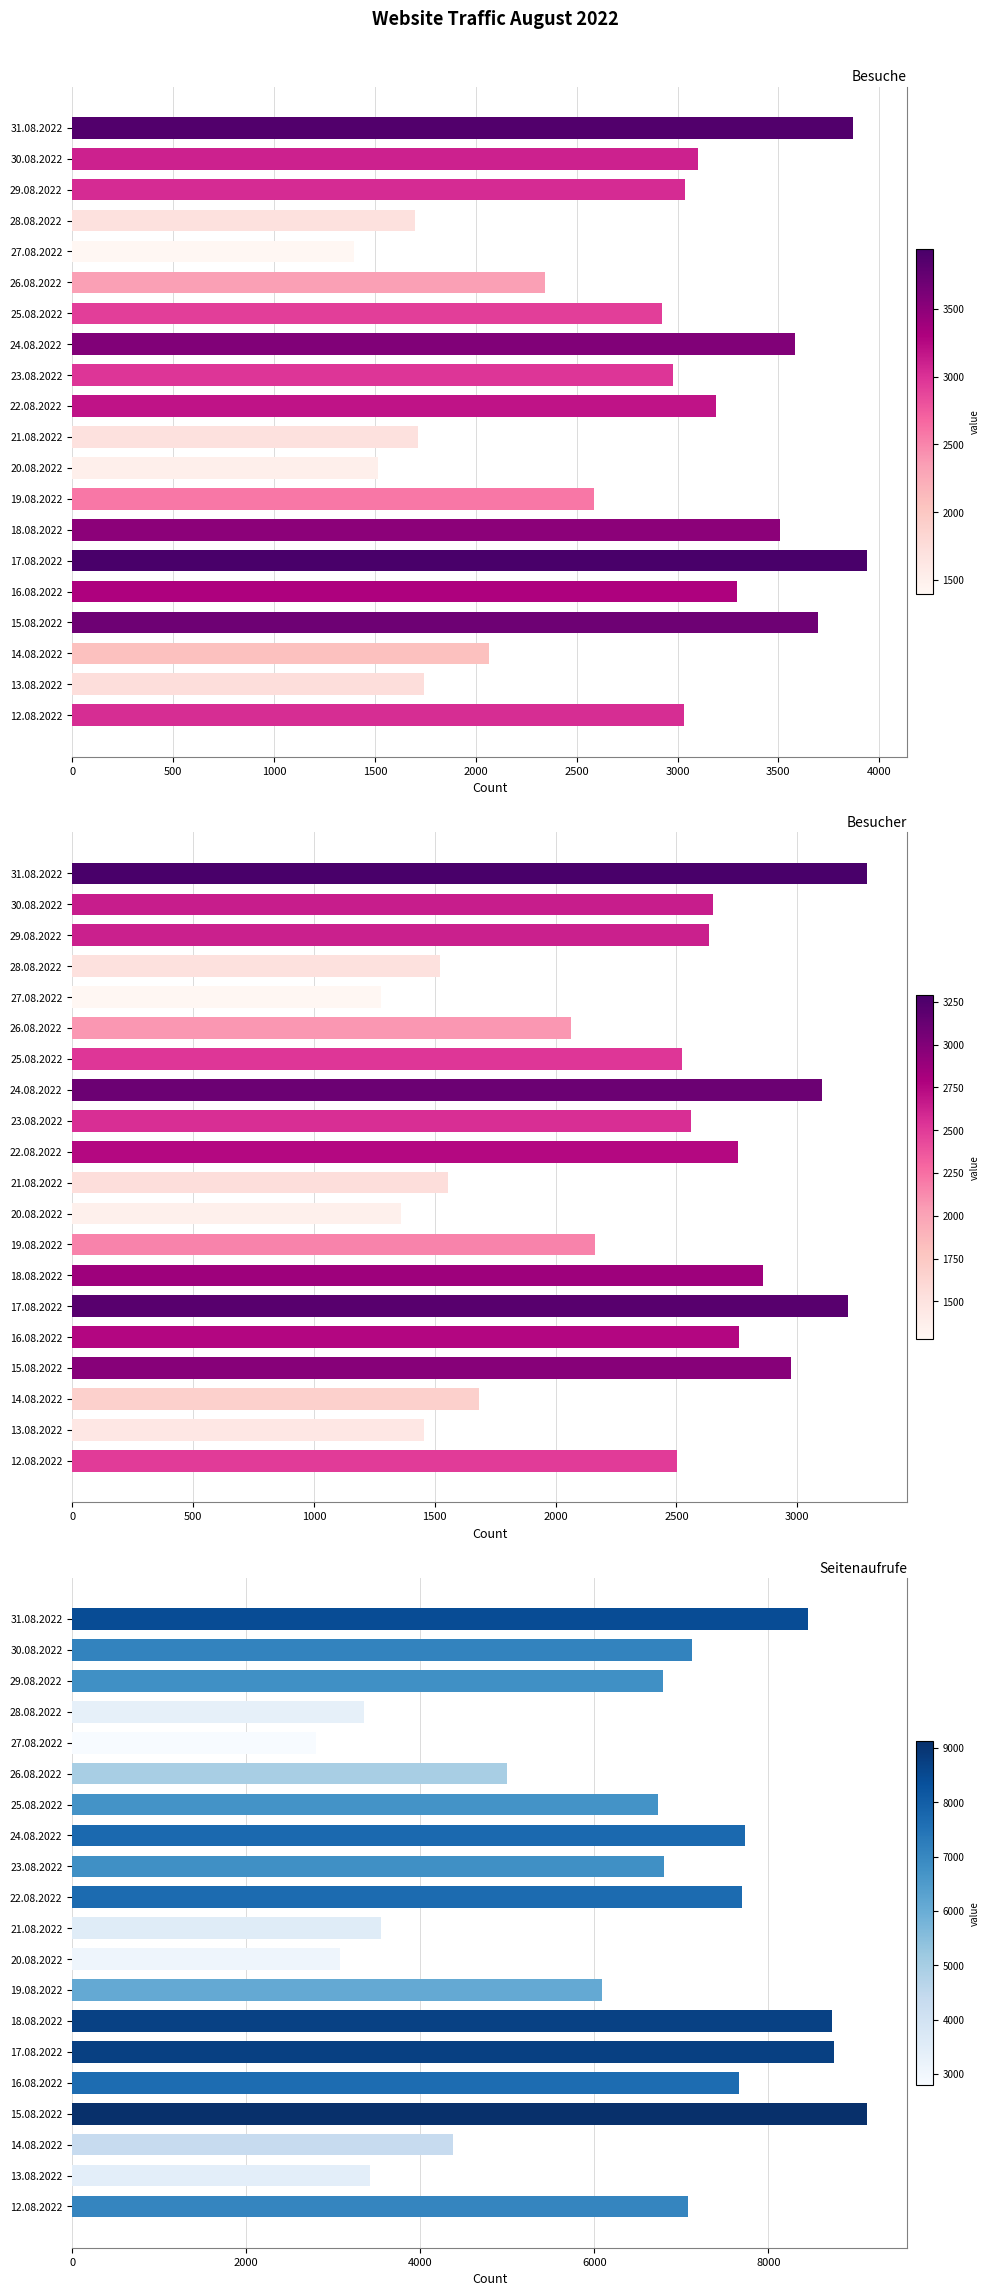

Is the value of Seitenaufrufe at 25.08.2022 greater than the value of Besucher at 28.08.2022?

Yes